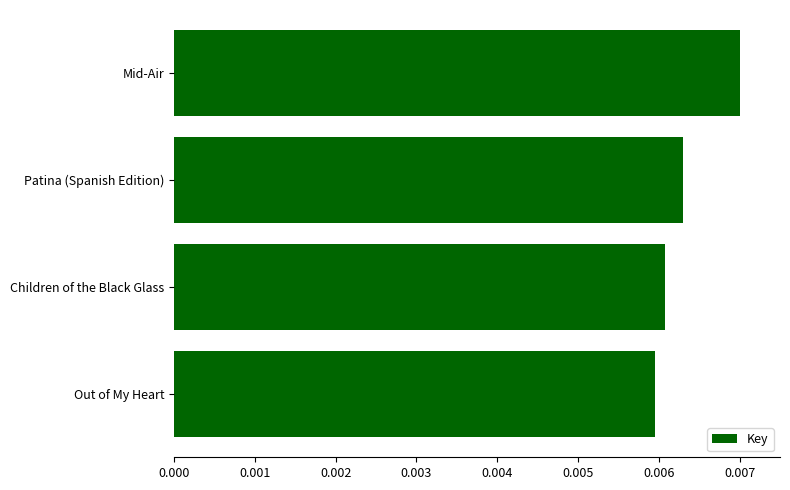

At which category does the chart reach its peak across all series?

Mid-Air